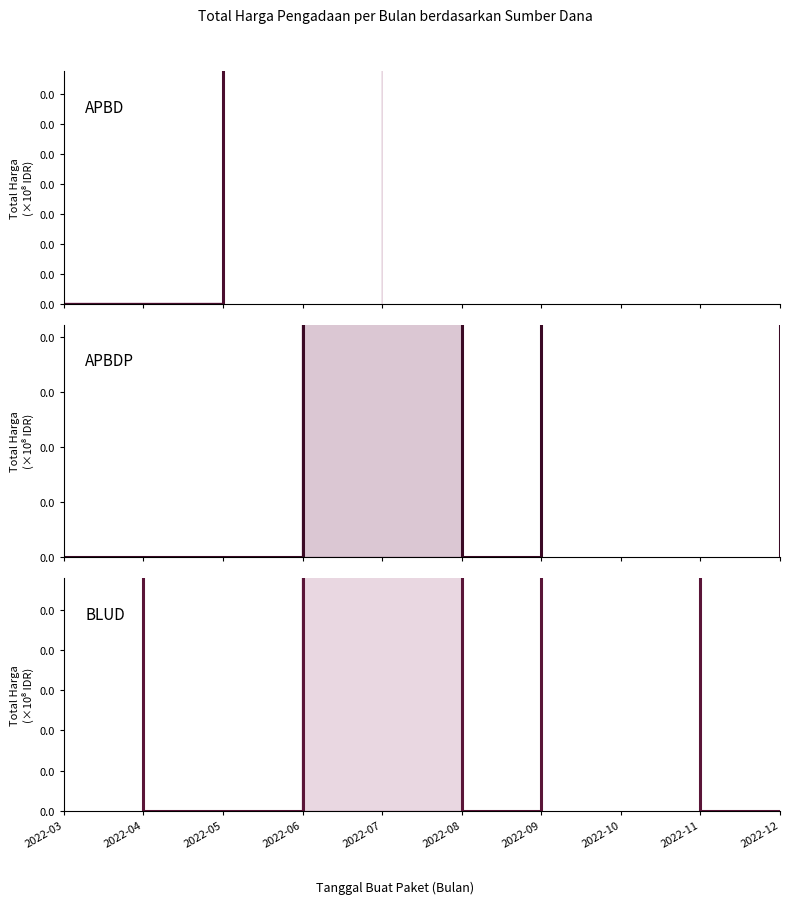

What is the maximum value shown in the chart?

391075000